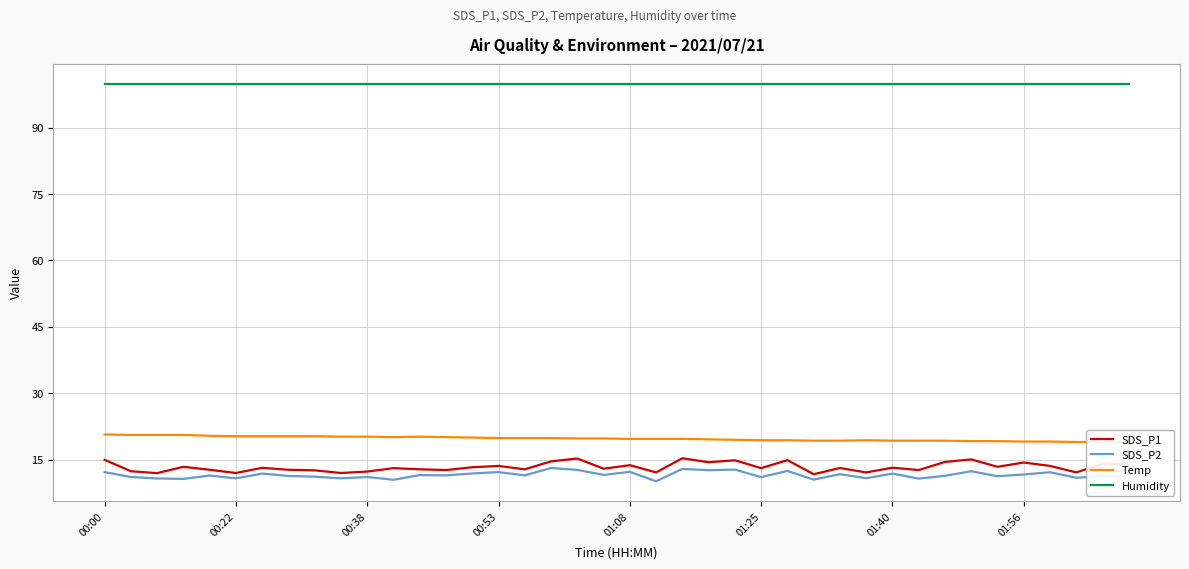

True or false: Humidity and SDS_P2 cross at least once.

False